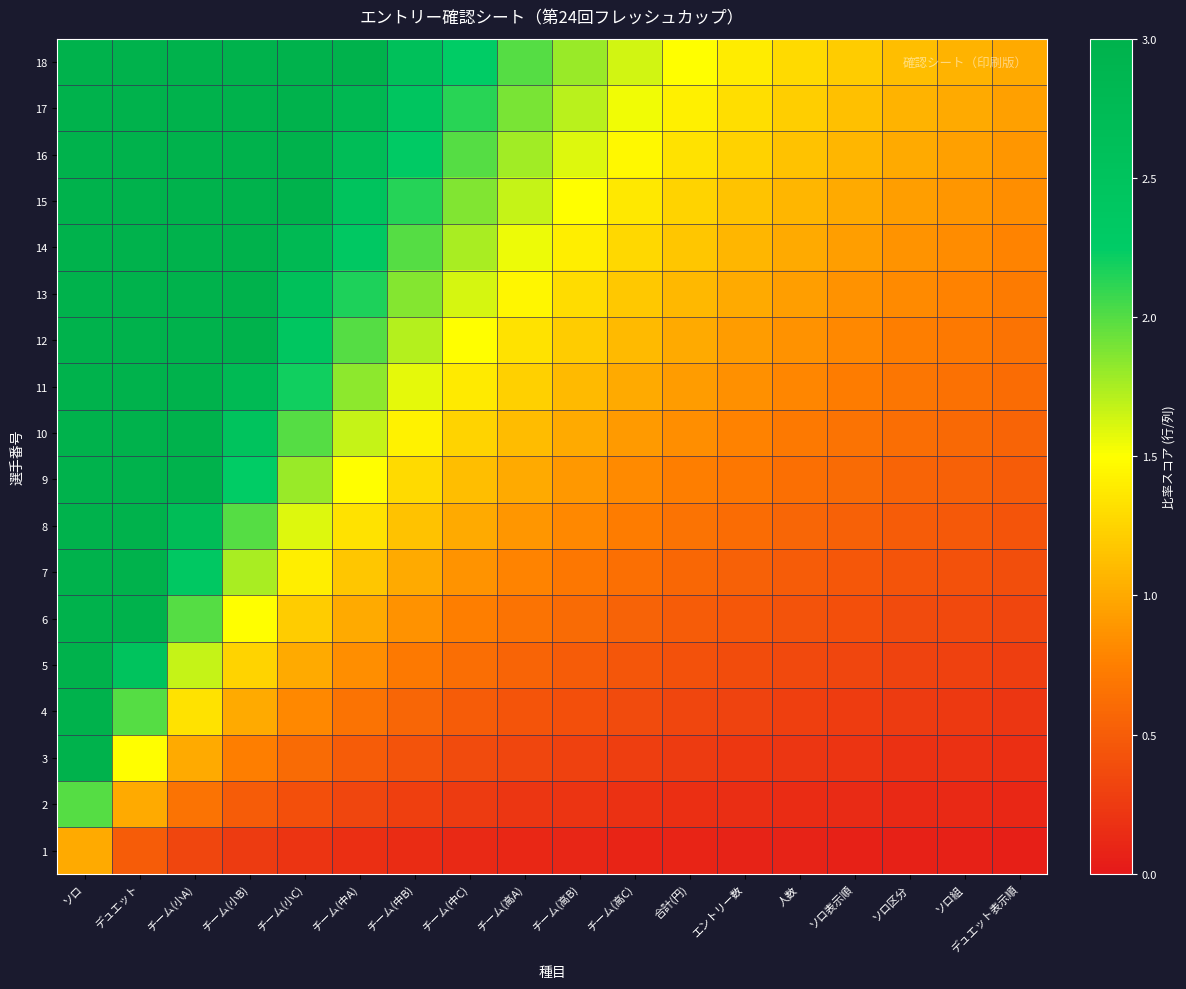

At how many categories does at least one series exceed 15?

1